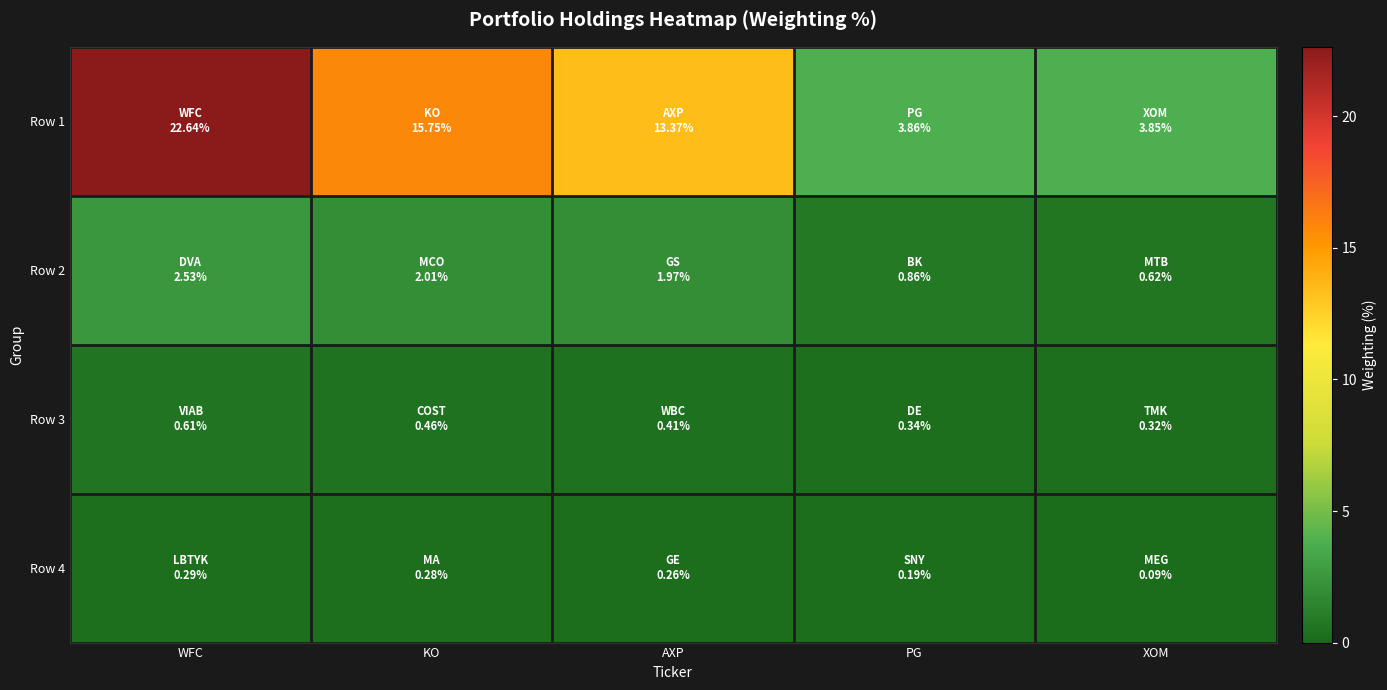

Which series changed the most between WFC and XOM?

Row 1